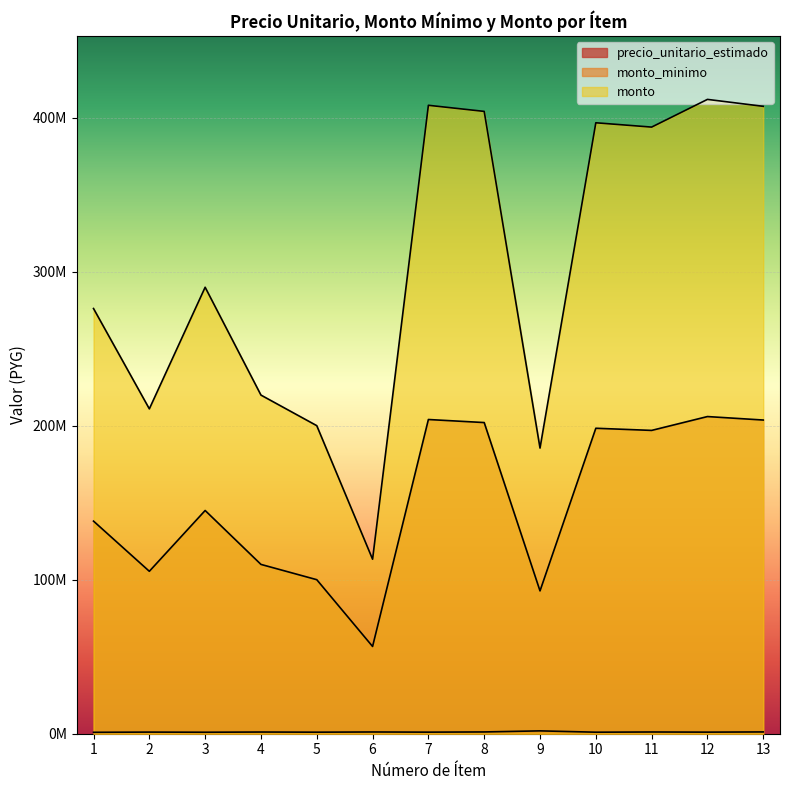

List the series in order of their overall mean, lowest first.

precio_unitario_estimado, monto_minimo, monto